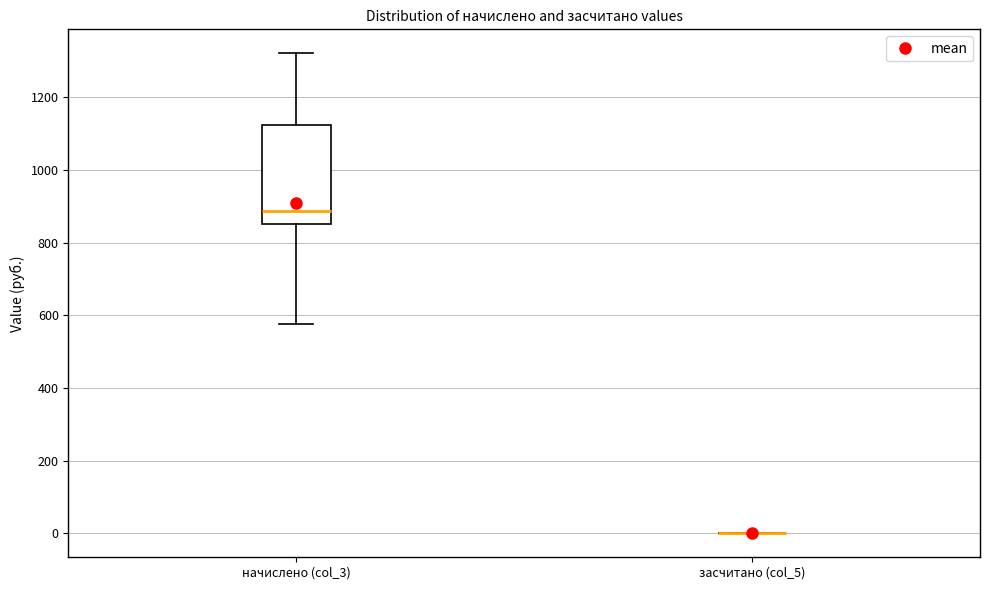

Which box is the tallest, from its lower edge to its upper edge?

начислено (col_3)